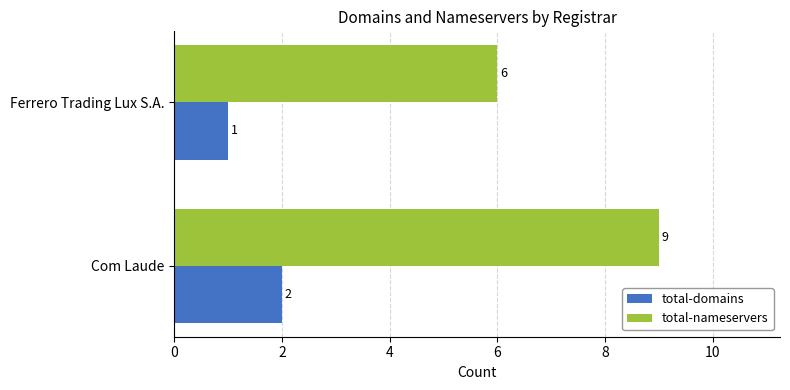

The value of total-domains at Ferrero Trading Lux S.A. is 1. True or false?

True